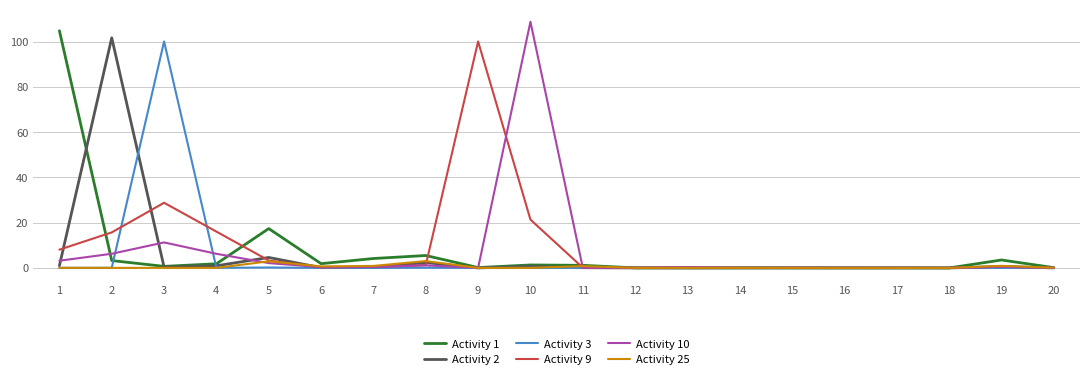

At which label does Activity 9 reach its peak?

9